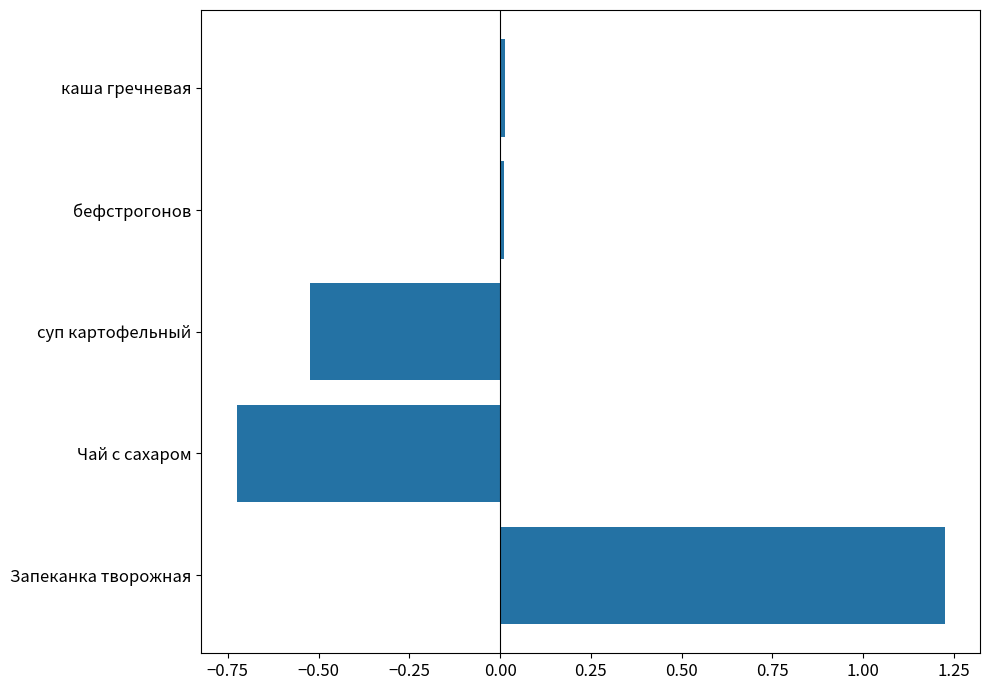

Which category has the highest value across all series?

Запеканка творожная